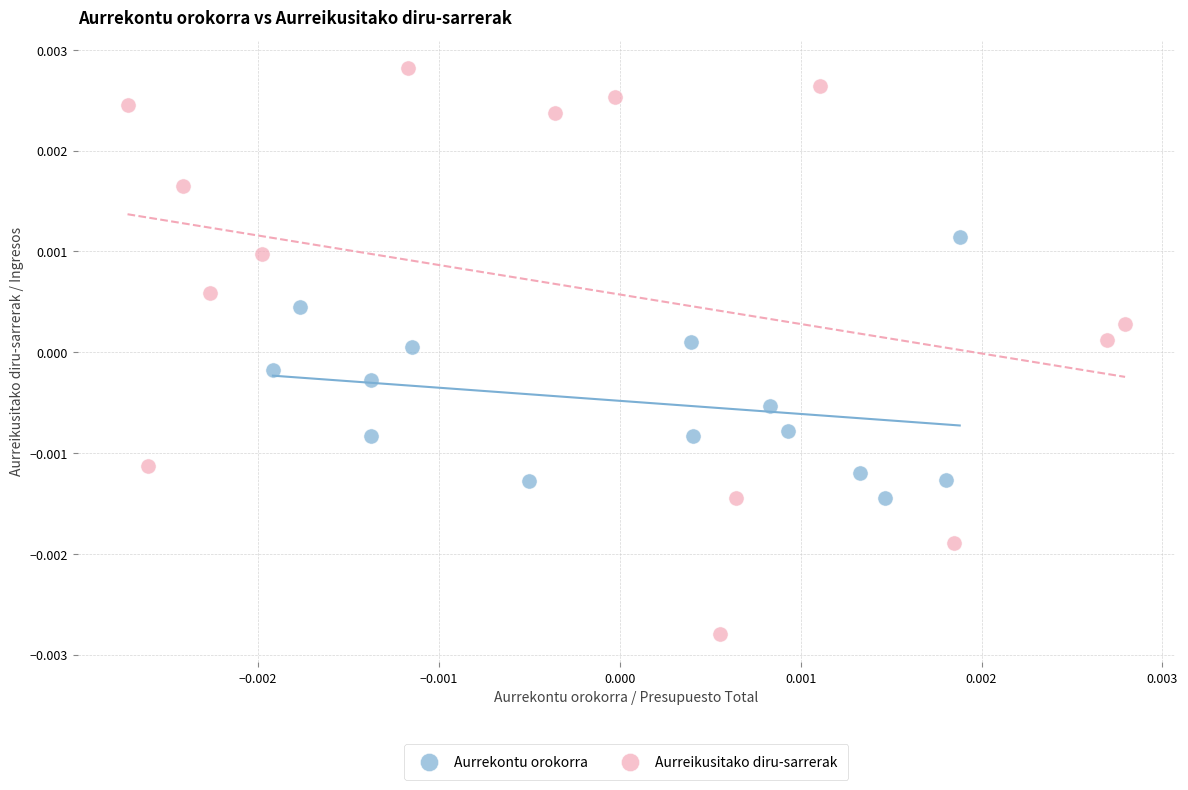

Which series contains the lowest Y value?

Aurreikusitako diru-sarrerak